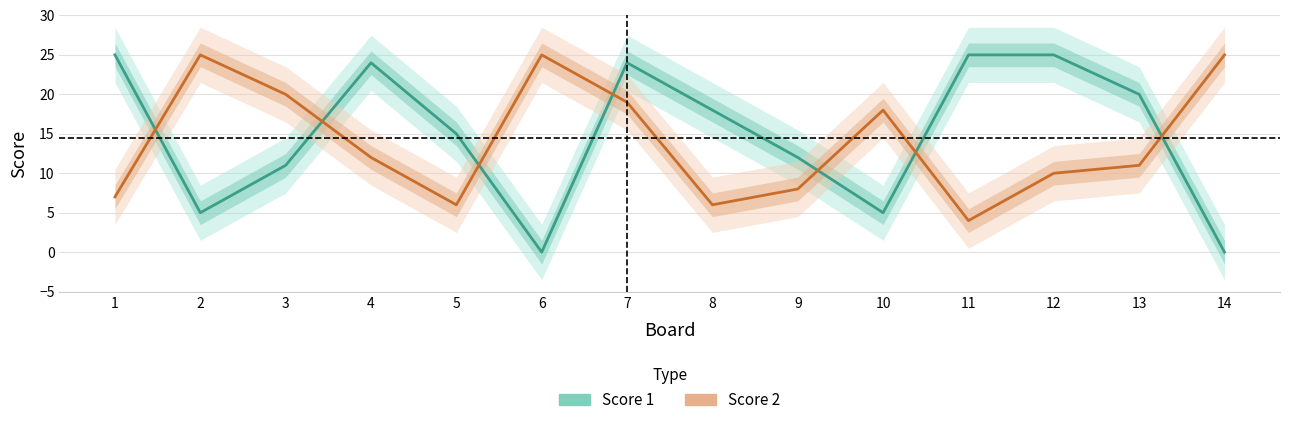

What value does the Score 1 series have at 12?

25